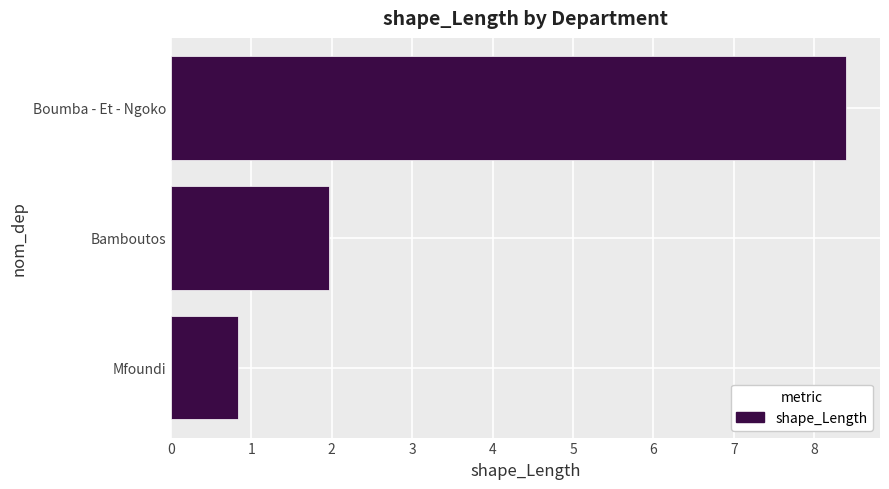

Is it true that the value at Mfoundi is 0.4?

False